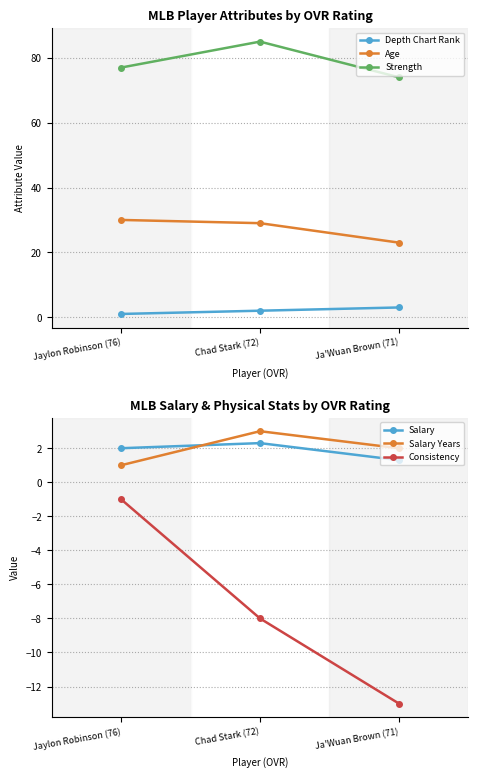

Reading right to left, extract all data points from this chart.

Depth Chart Rank: 3.0	2.0	1.0
Age: 23.0	29.0	30.0
Strength: 74.0	85.0	77.0
Salary: 1.3	2.3	2.0
Salary Years: 2.0	3.0	1.0
Consistency: -13.0	-8.0	-1.0